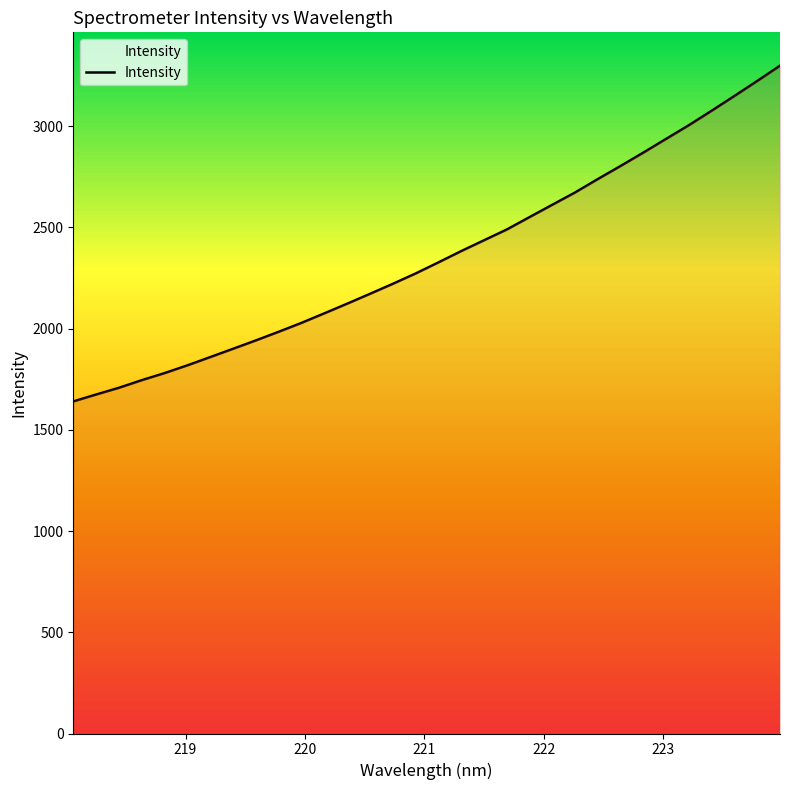

What is the greatest value displayed?

3297.9